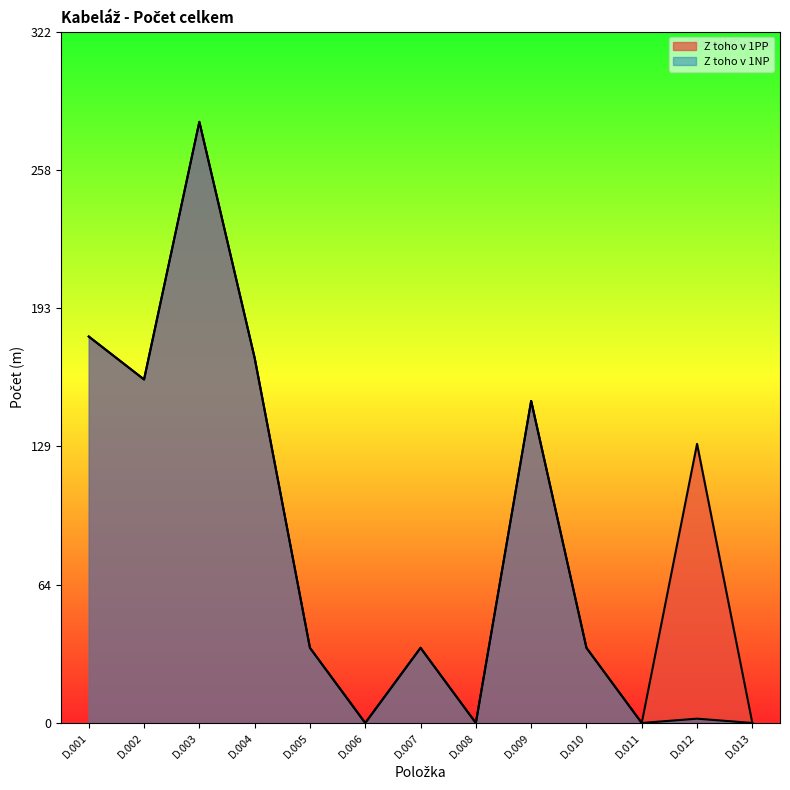

How many data points in Z toho v 1PP are above 35?

6